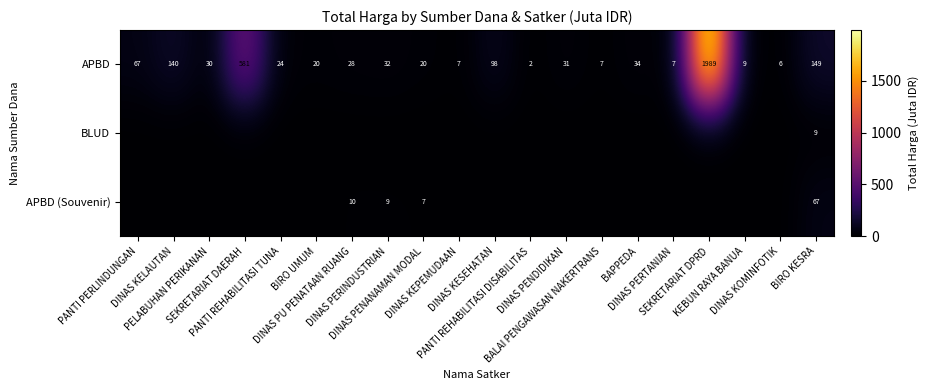

The APBD series shows 43.6 at DINAS PU PENATAAN RUANG. True or false?

False